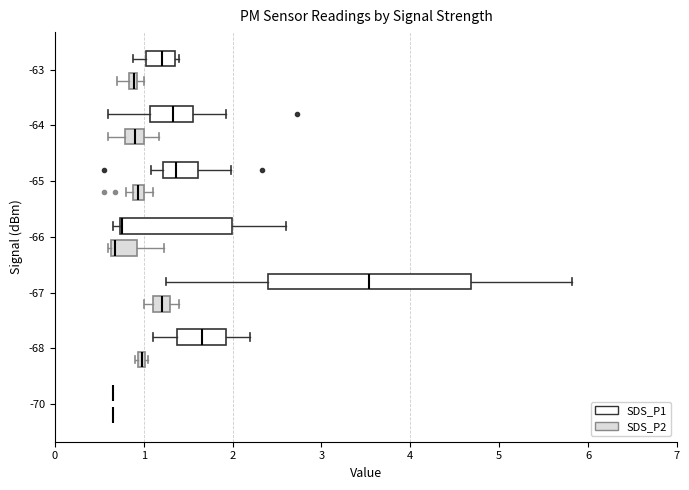

Comparing the boxes themselves (not the whiskers), which one is the widest?

-67 (SDS_P1)